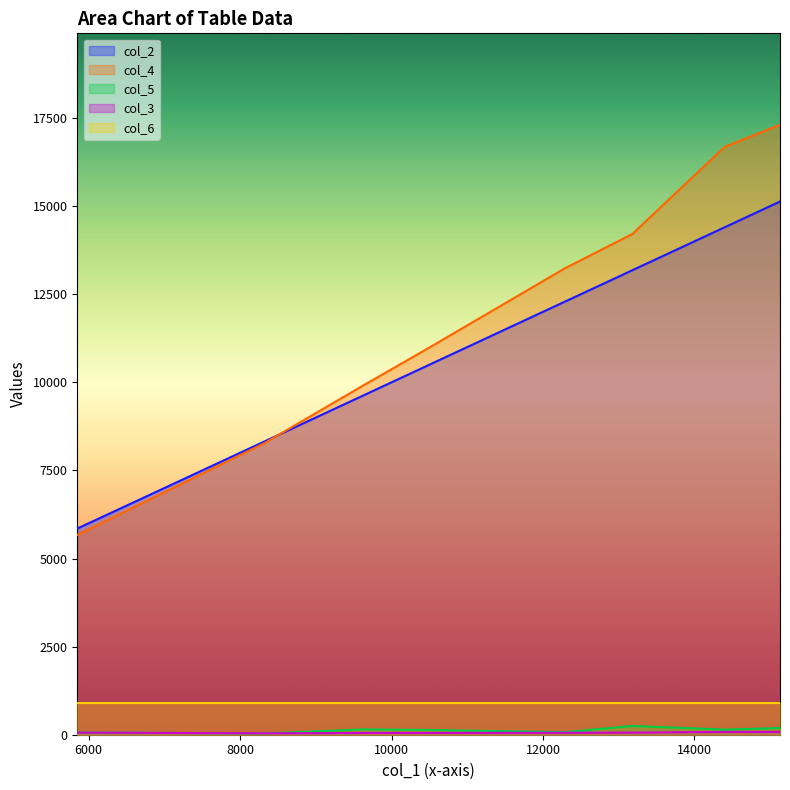

What is the difference between the maximum and minimum values in the col_4 series?

11638.5